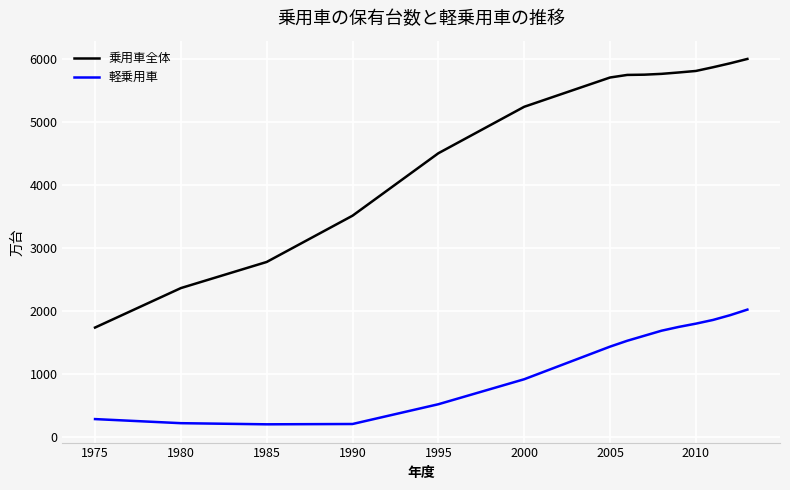

Which series has the largest range (max minus min)?

乗用車全体